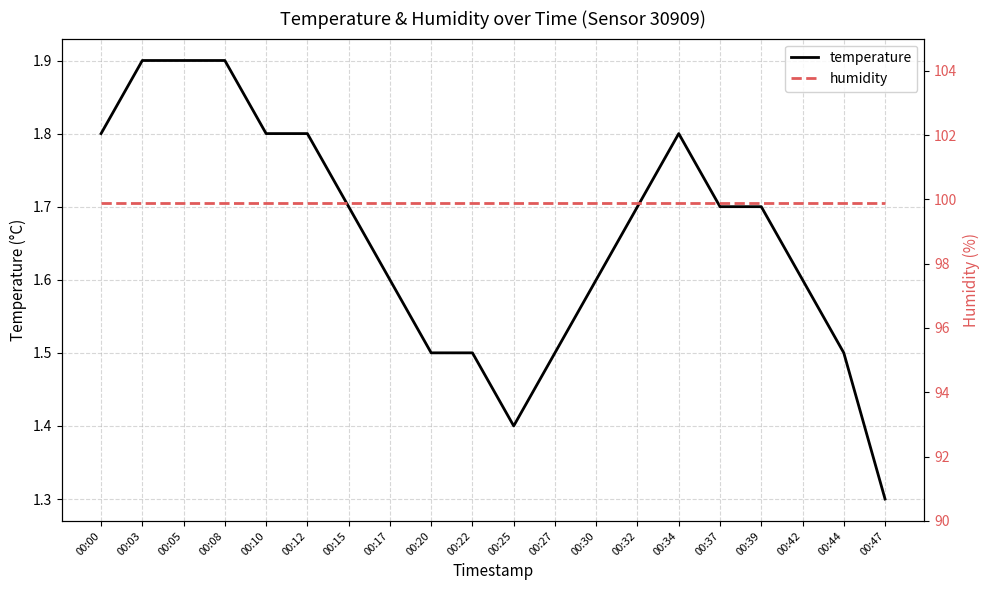

Is the value of humidity at 00:00 greater than the value of temperature at 00:03?

Yes